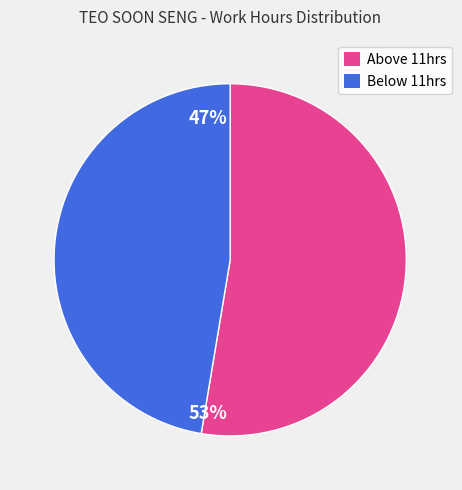

Which has a higher value, Above 11hrs or Below 11hrs?

Above 11hrs